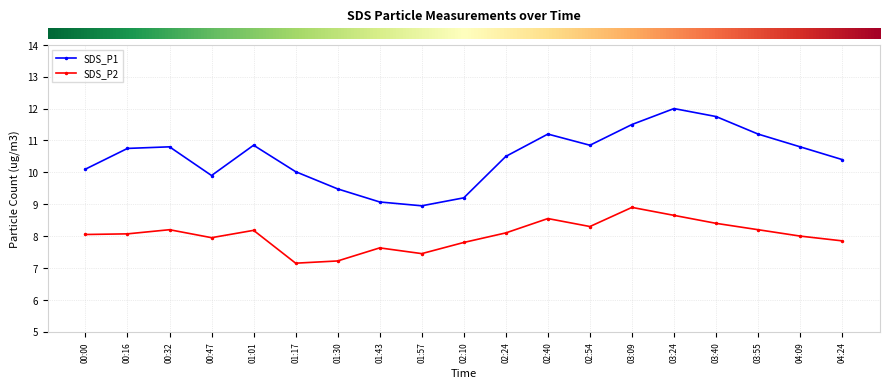

What is the value of the SDS_P2 point at the 10th from the left?

7.8